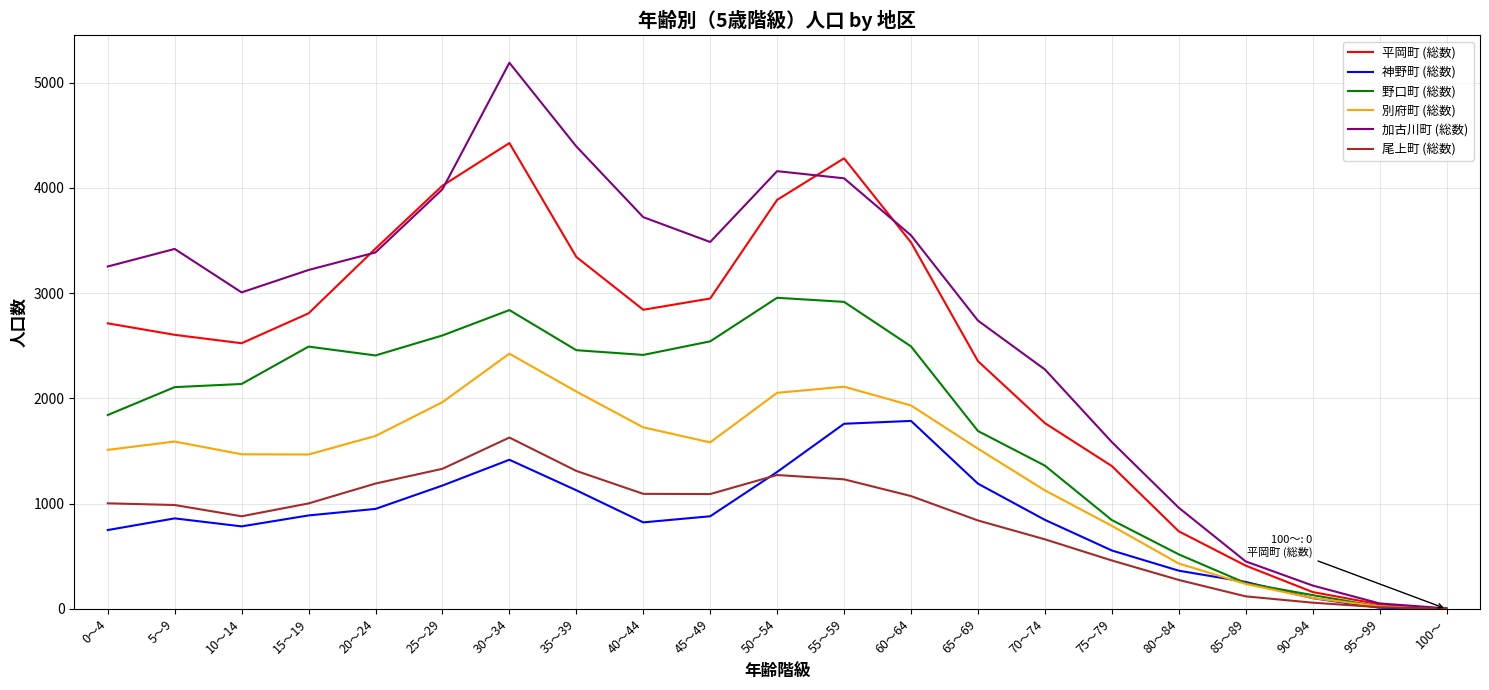

How many series are shown in this chart?

6